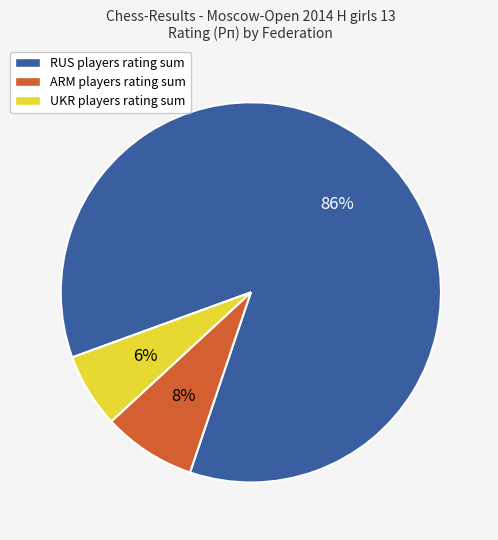

To the nearest percent, what is the average slice percentage?

33%